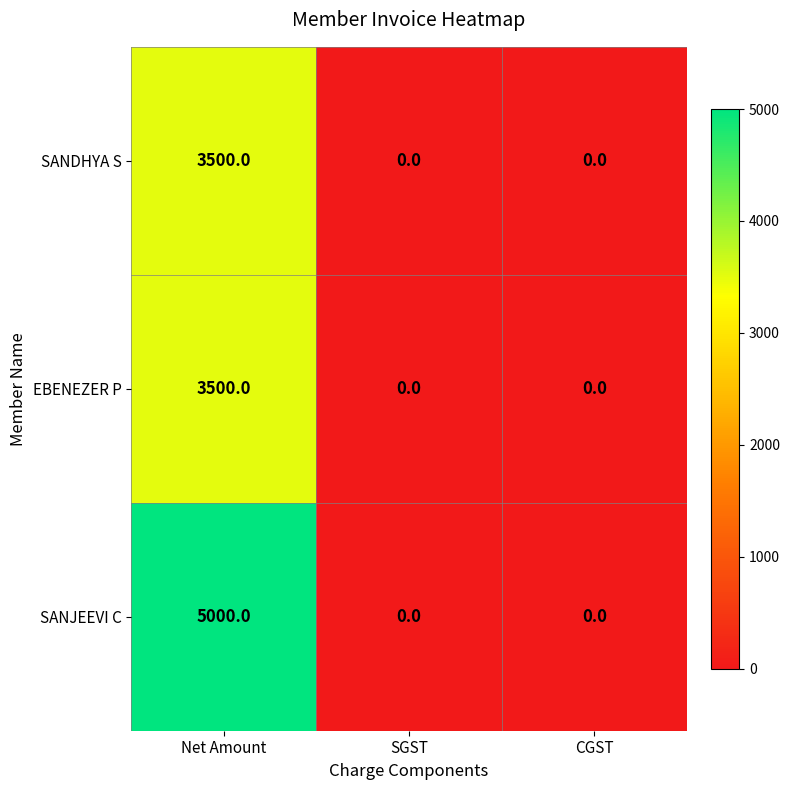

At how many categories does at least one series exceed 2259?

1